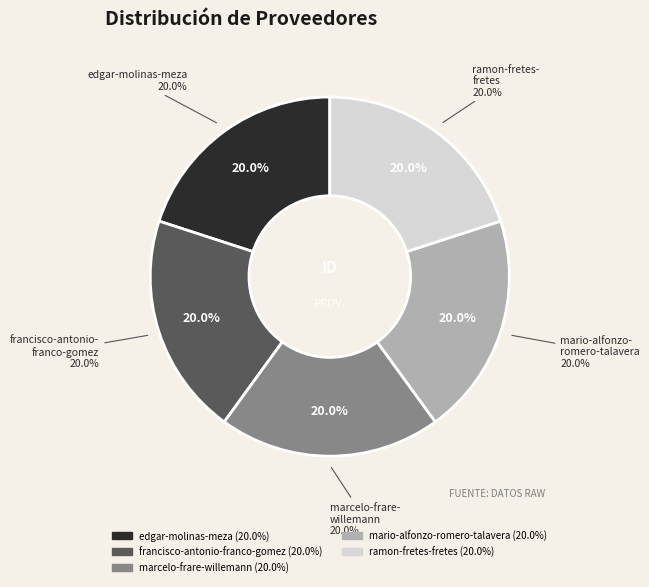

The marcelo-frare-willemann slice represents 32% of the pie. True or false?

False